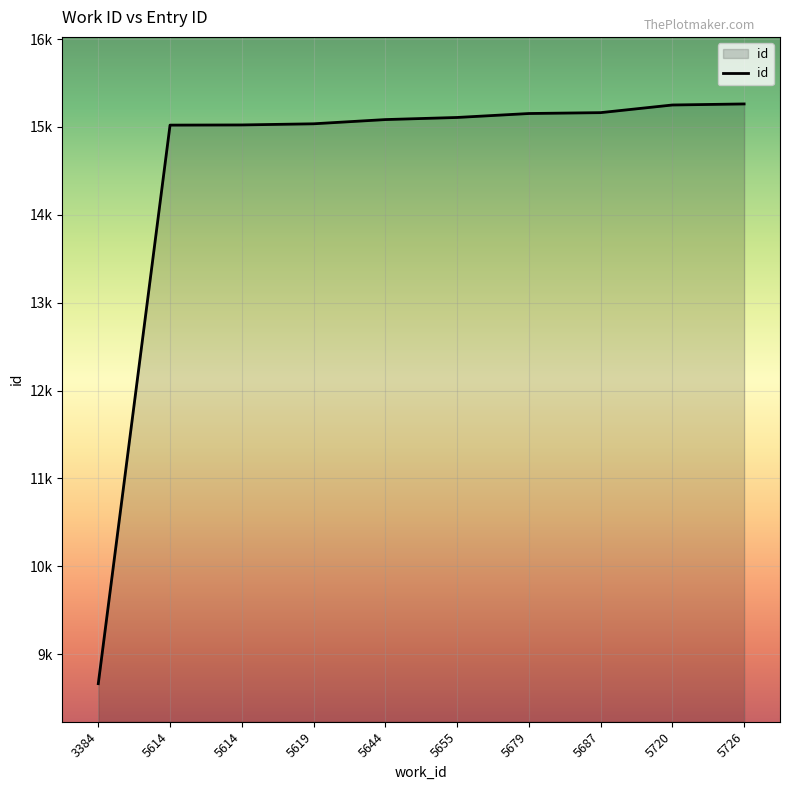

The chart shows a value of 15153 at 5679. True or false?

True